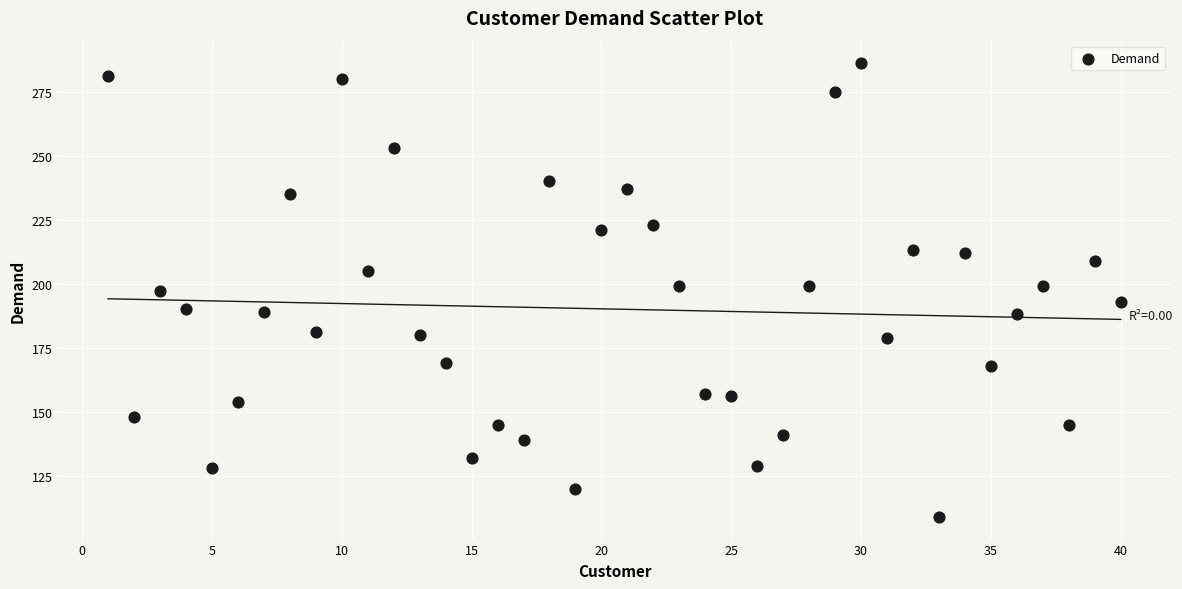

What is the range of Y values (max minus min)?

177